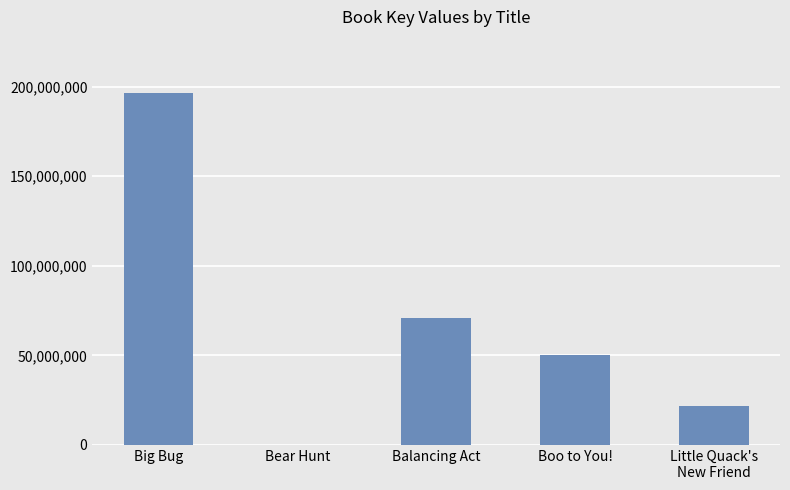

Count the number of data series in this chart.

1